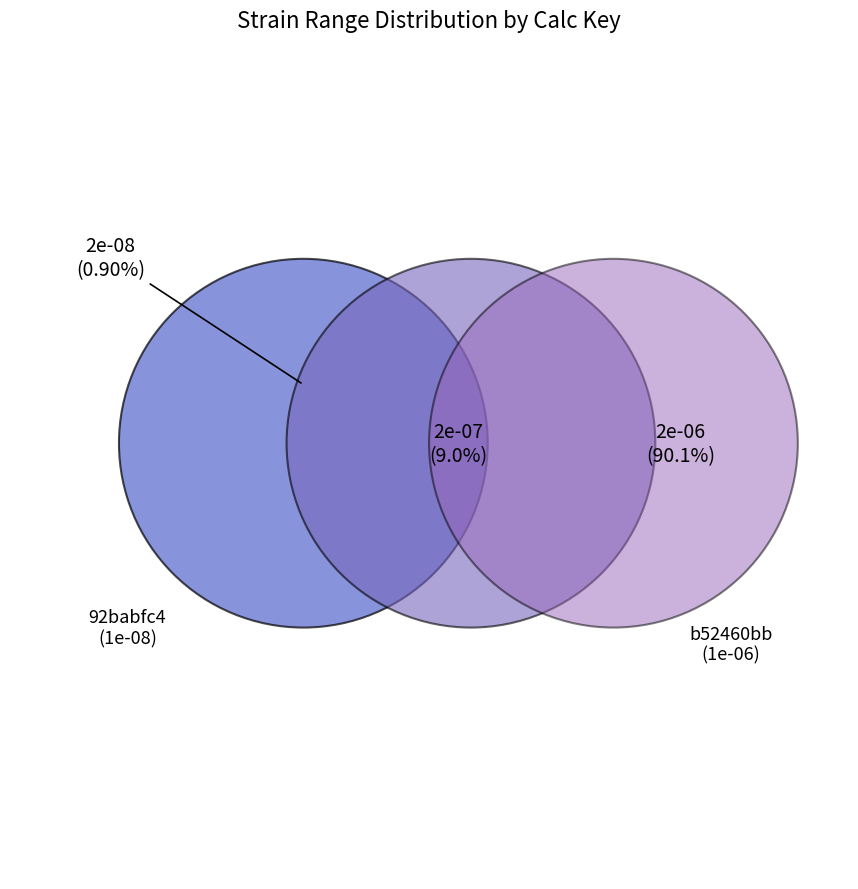

What is the smallest slice in the pie chart?

1e-08